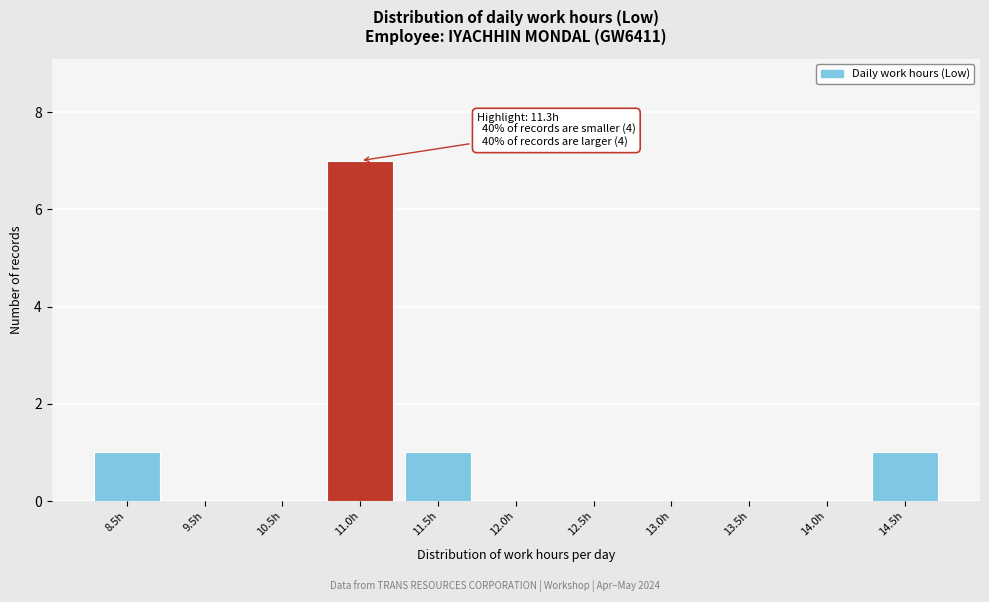

Reading right to left, transcribe all the data shown in this chart.

14.5h=1	14.0h=0	13.5h=0	13.0h=0	12.5h=0	12.0h=0	11.5h=1	11.0h=7	10.5h=0	9.5h=0	8.5h=1